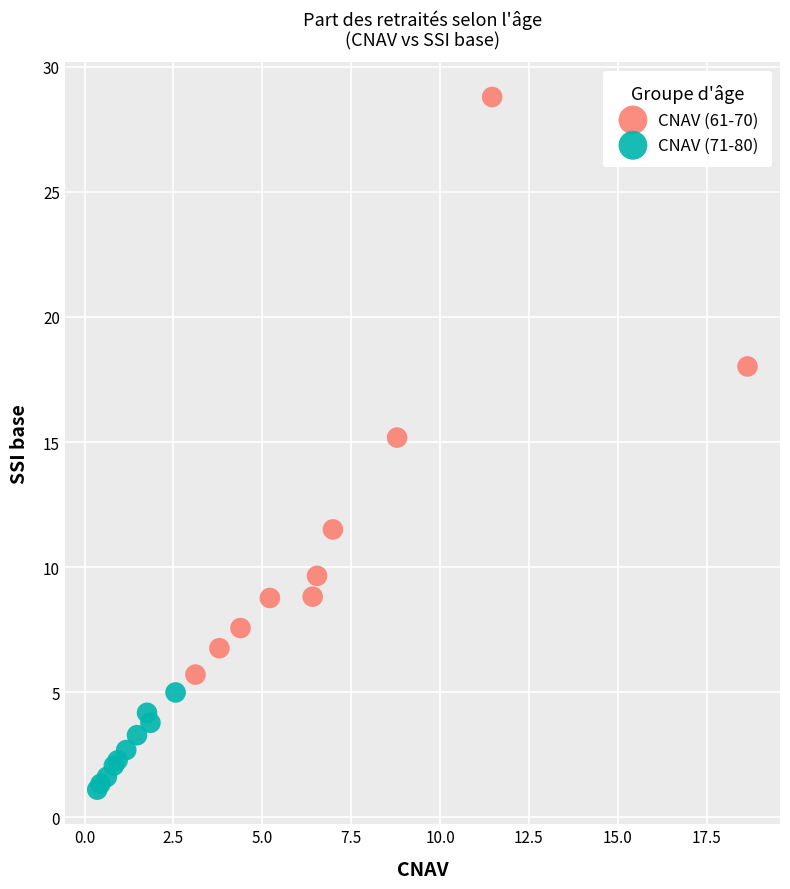

Which series reaches the minimum Y coordinate?

CNAV (71-80)